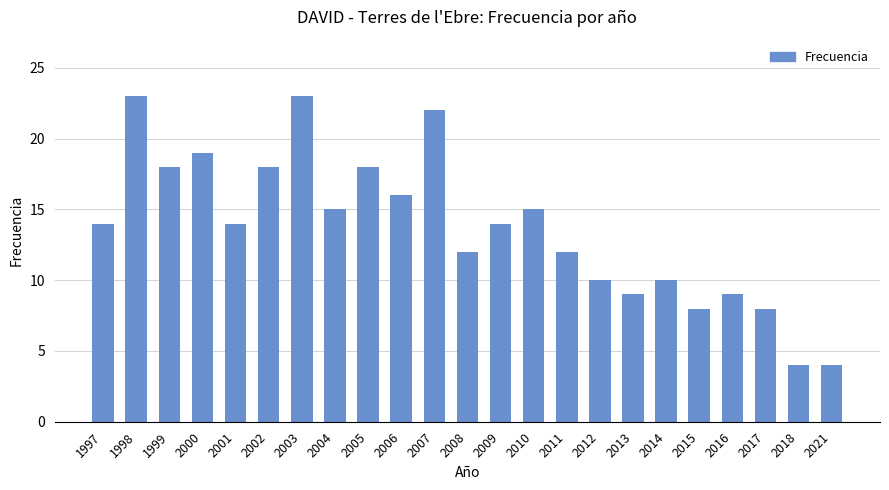

Reading left to right, what are all the values shown in this chart?

1997=14	1998=23	1999=18	2000=19	2001=14	2002=18	2003=23	2004=15	2005=18	2006=16	2007=22	2008=12	2009=14	2010=15	2011=12	2012=10	2013=9	2014=10	2015=8	2016=9	2017=8	2018=4	2021=4